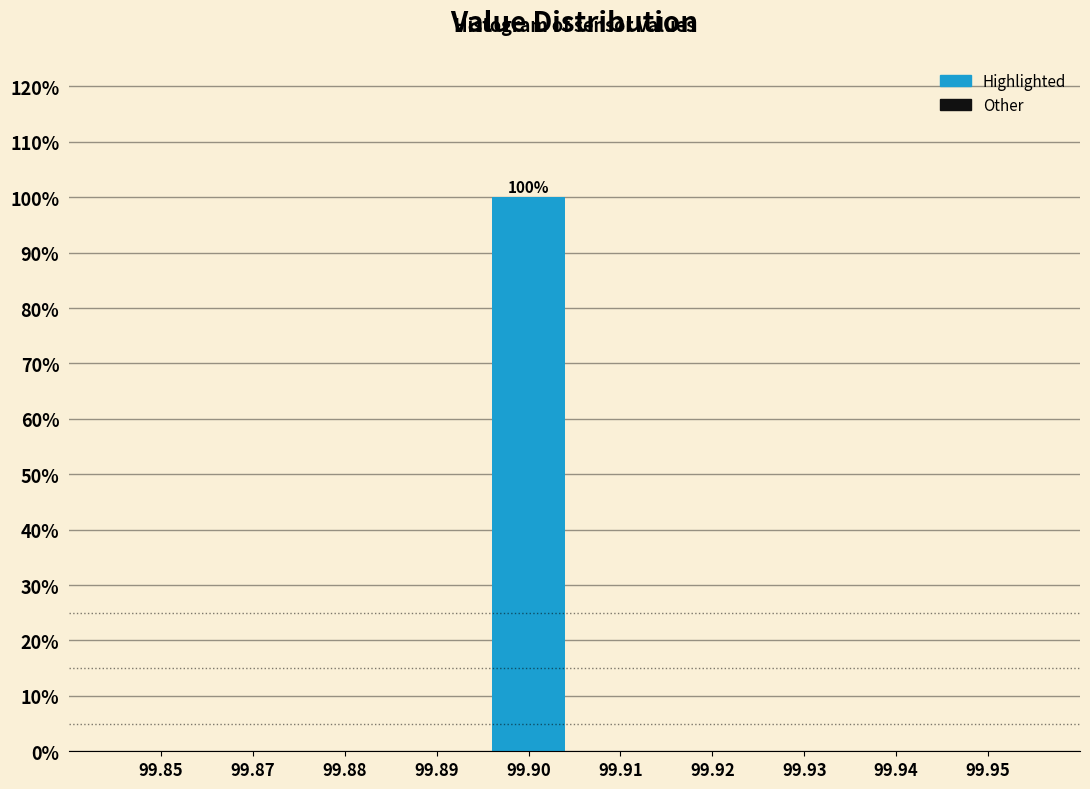

Reading left to right, extract all data points from this chart.

99.85=0	99.87=0	99.88=0	99.89=0	99.90=100	99.91=0	99.92=0	99.93=0	99.94=0	99.95=0